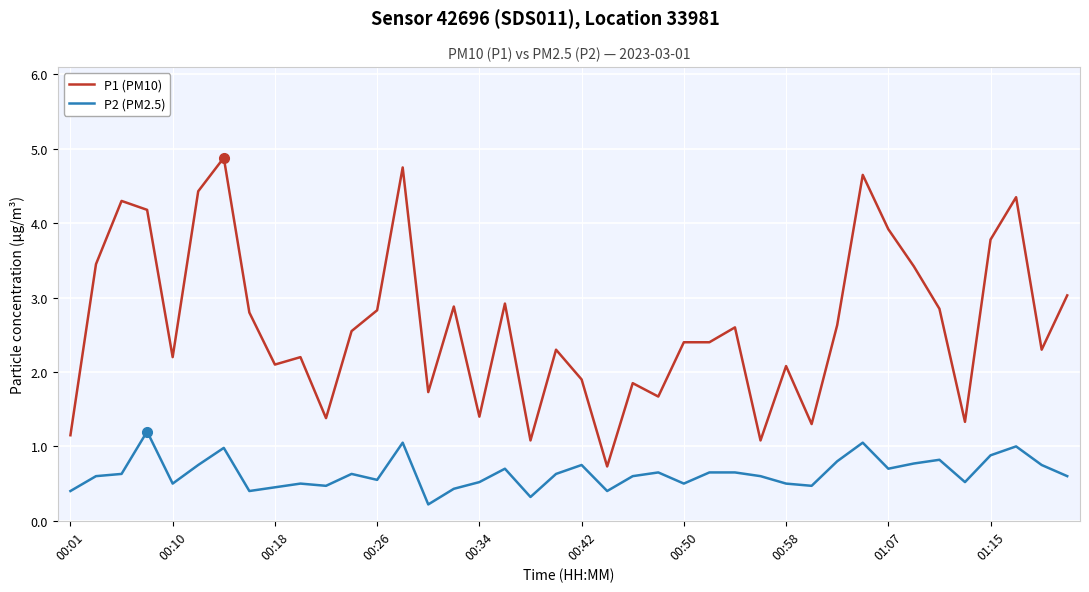

In P2 (PM2.5), how many points are lower than both neighbors (excluding endpoints)?

11